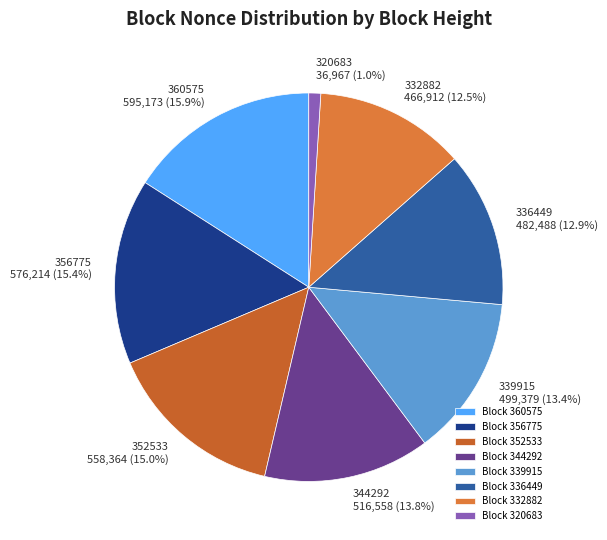

Count the number of slices in the pie.

8